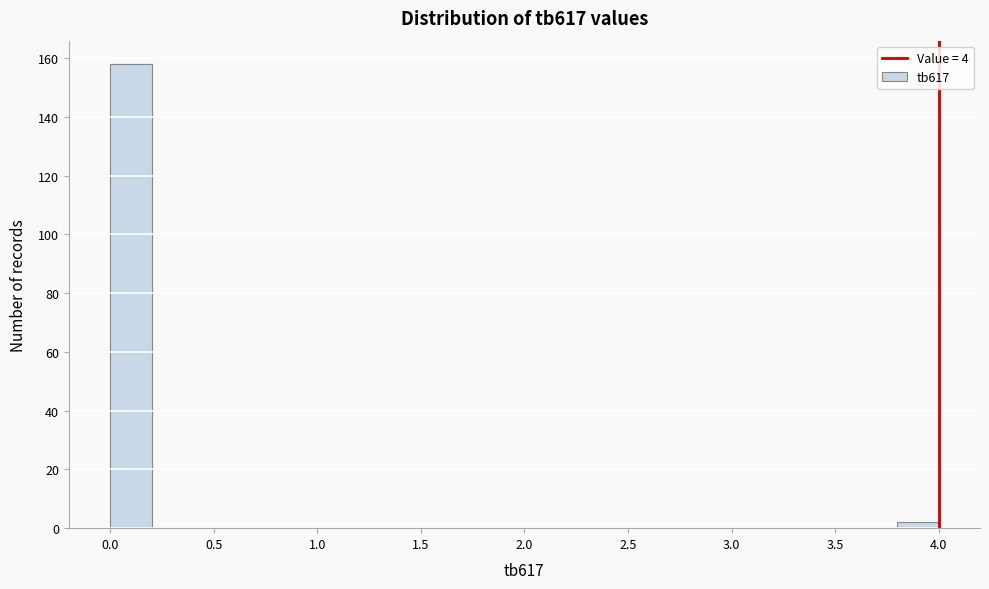

Reading left to right, transcribe this chart: for each bar, give the range it covers on the x-axis and its height. The values are not printed on the chart, so give them approximately, as read against the axis.

0.0 to 0.2: 158
0.2 to 0.4: 0
0.4 to 0.6: 0
0.6 to 0.8: 0
0.8 to 1.0: 0
1.0 to 1.2: 0
1.2 to 1.4: 0
1.4 to 1.6: 0
1.6 to 1.8: 0
1.8 to 2.0: 0
2.0 to 2.2: 0
2.2 to 2.4: 0
2.4 to 2.6: 0
2.6 to 2.8: 0
2.8 to 3.0: 0
3.0 to 3.2: 0
3.2 to 3.4: 0
3.4 to 3.6: 0
3.6 to 3.8: 0
3.8 to 4.0: 2